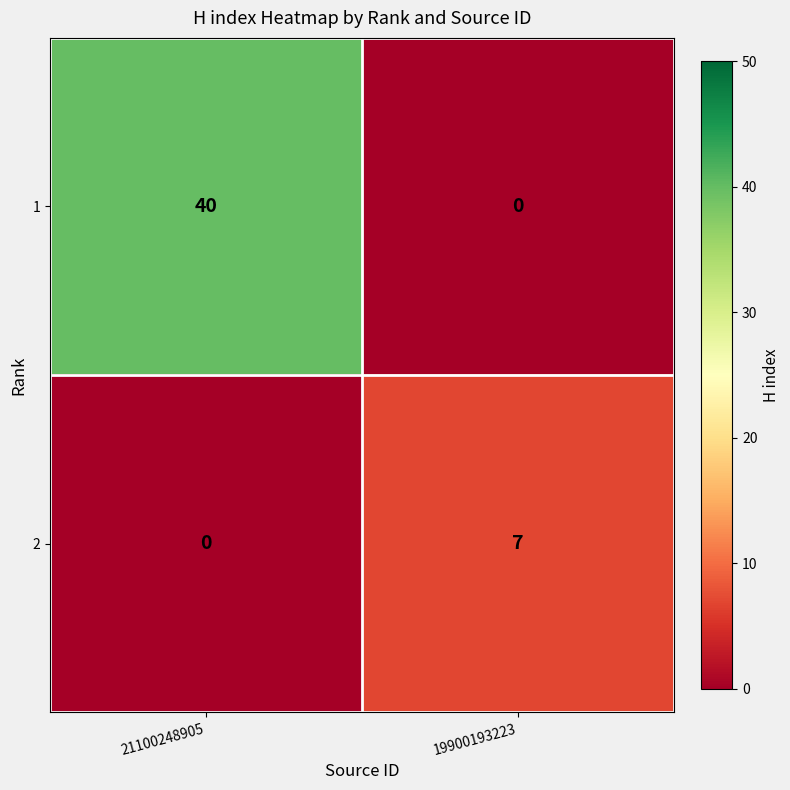

At 19900193223, list the series in order from smallest to largest.

1, 2